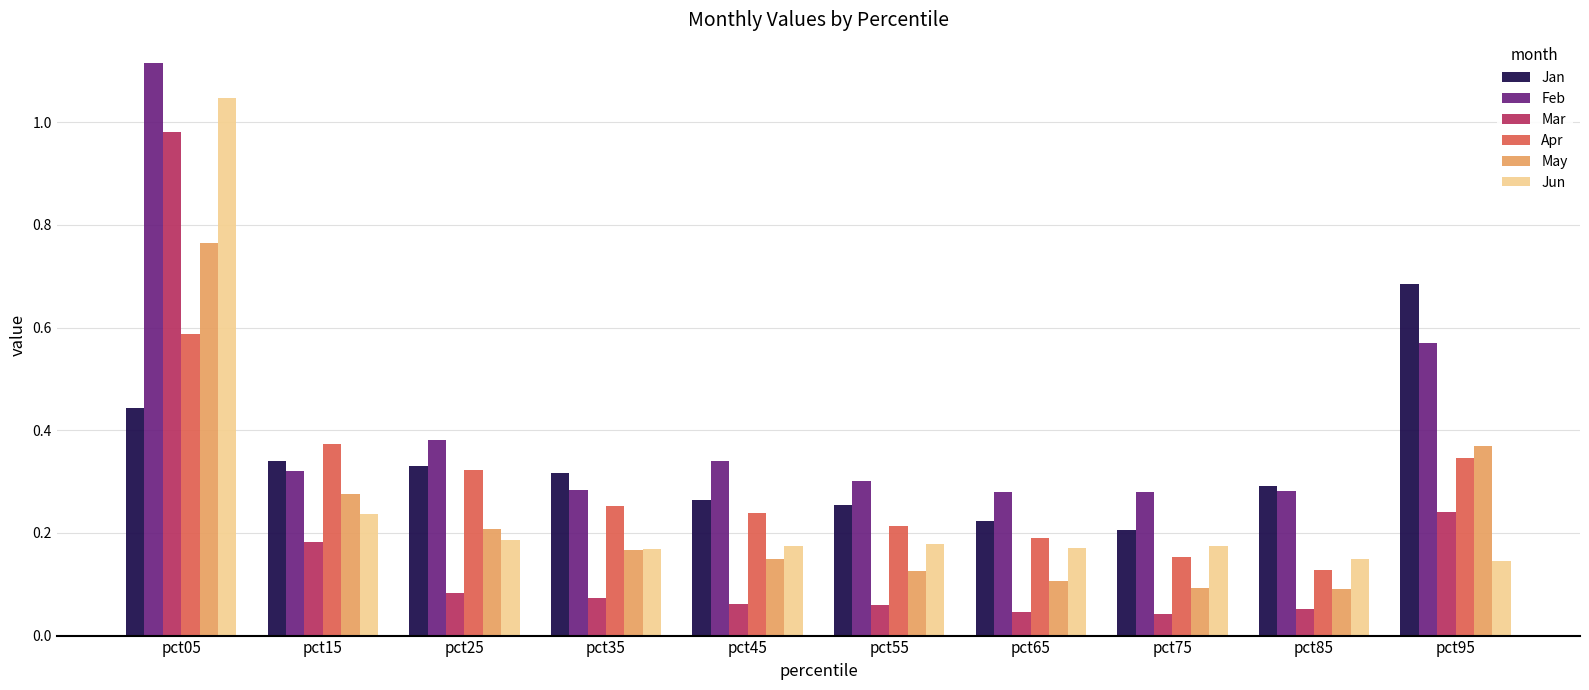

Which series has the largest total across all categories?

Feb